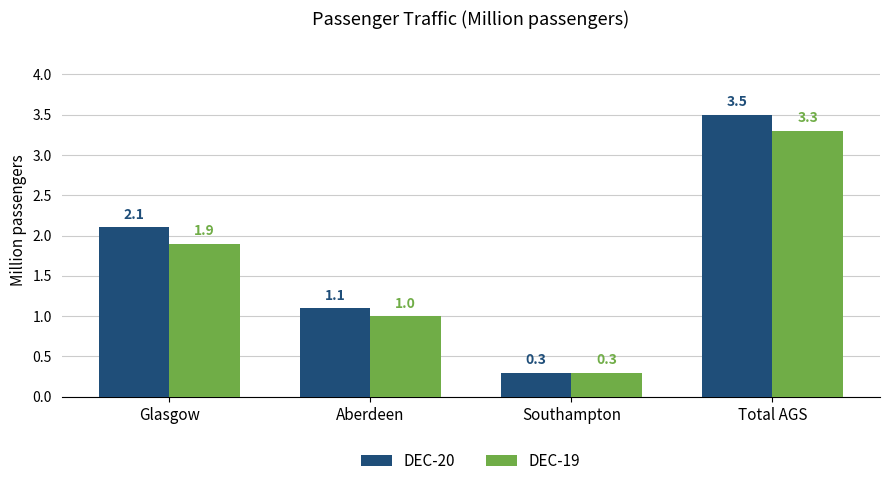

Rank the series by their maximum value, from highest to lowest.

DEC-20, DEC-19